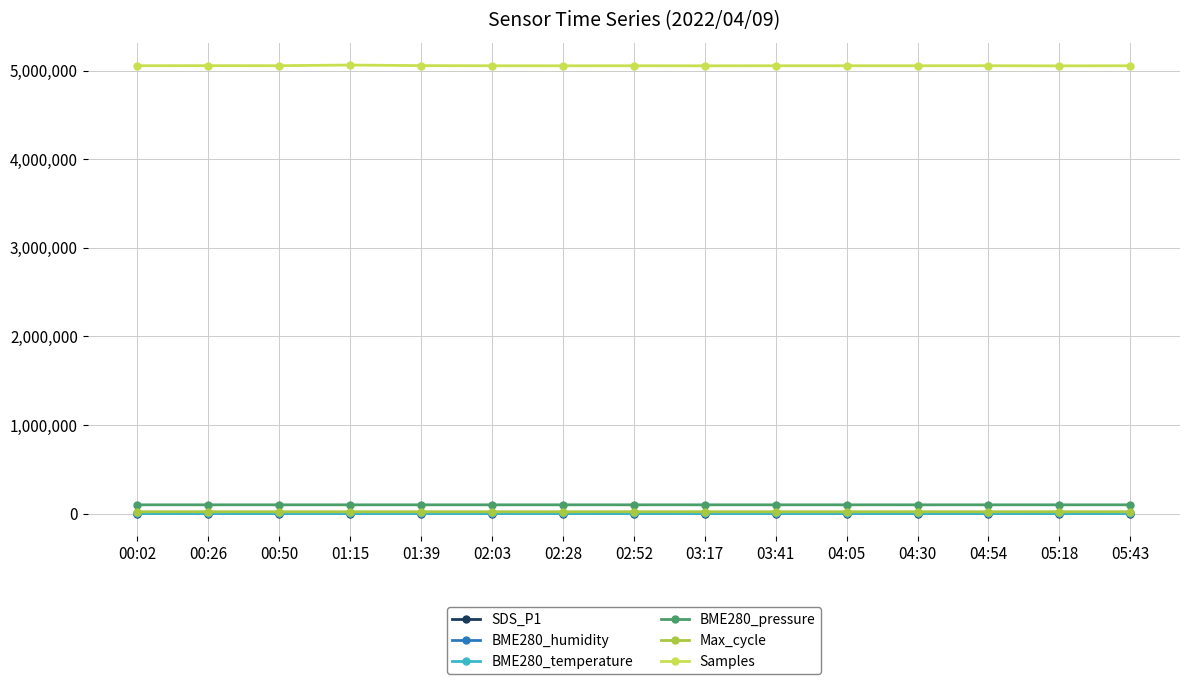

What are all the series names shown in the legend?

SDS_P1, BME280_humidity, BME280_temperature, BME280_pressure, Max_cycle, Samples